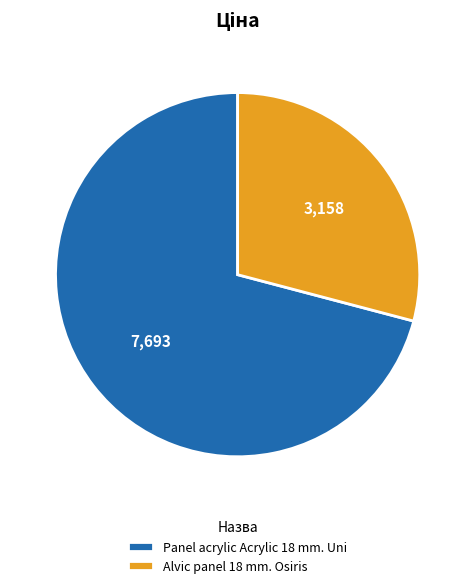

Do Alvic panel 18 mm. Osiris and Panel acrylic Acrylic 18 mm. Uni together represent more than half of the pie?

Yes